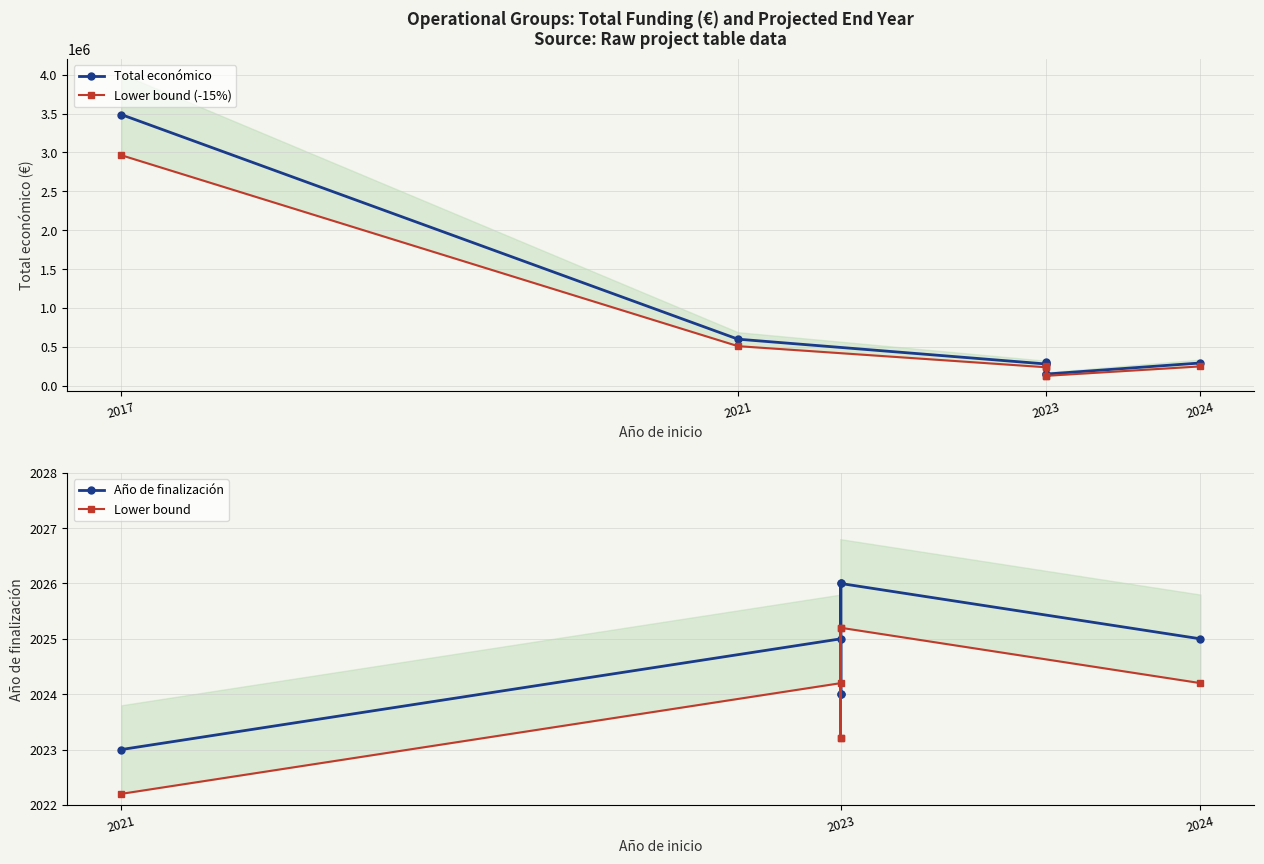

At which category is the sum across all series the highest?

2017